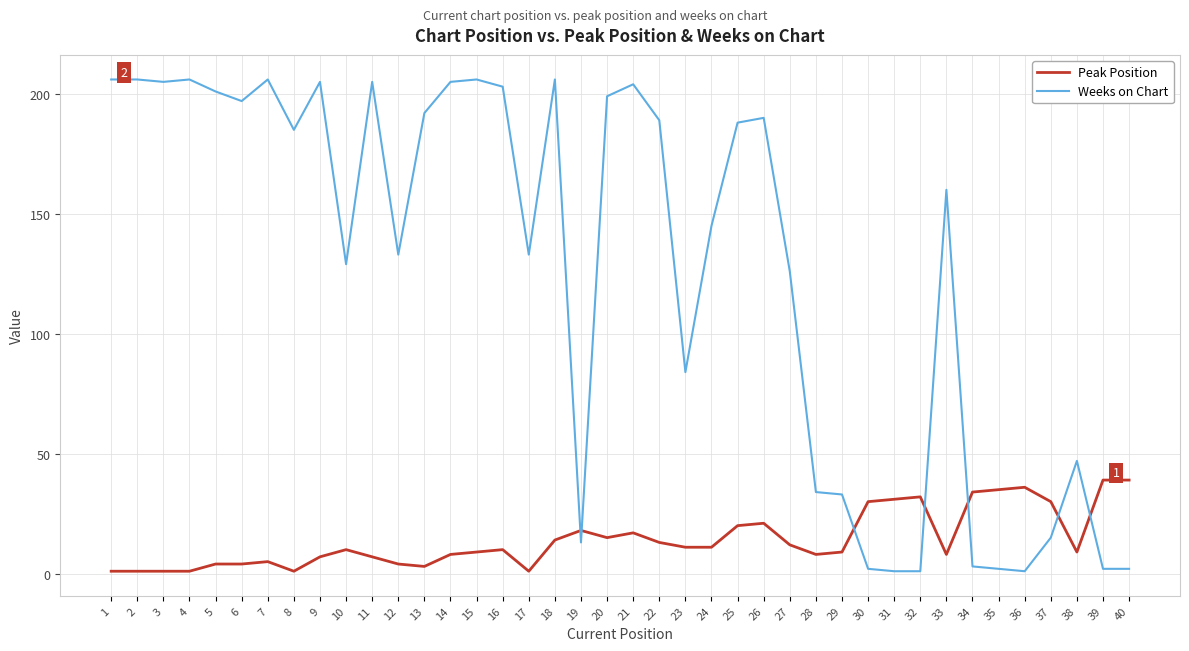

At how many categories does at least one series exceed 56?

27